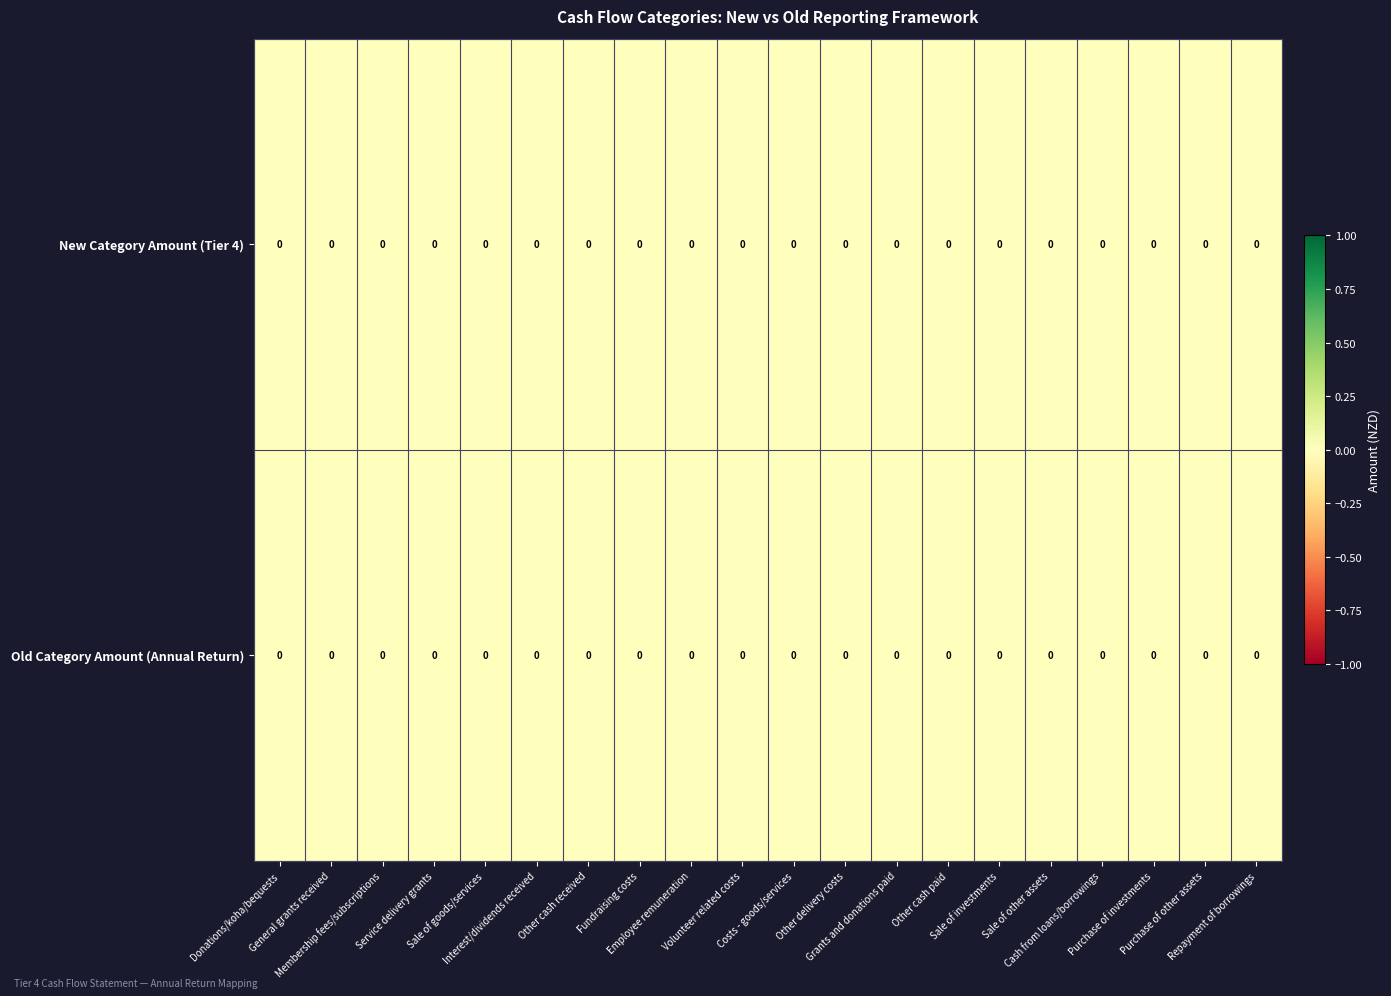

Which series changed the most between Other cash received and Cash from loans/borrowings?

row_0